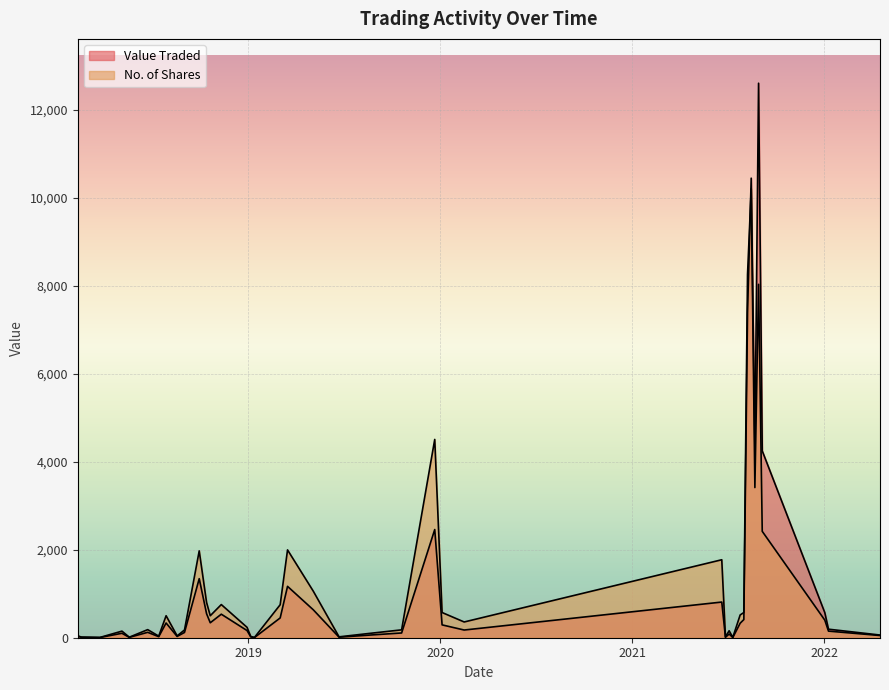

Count the number of categories in the chart.

40